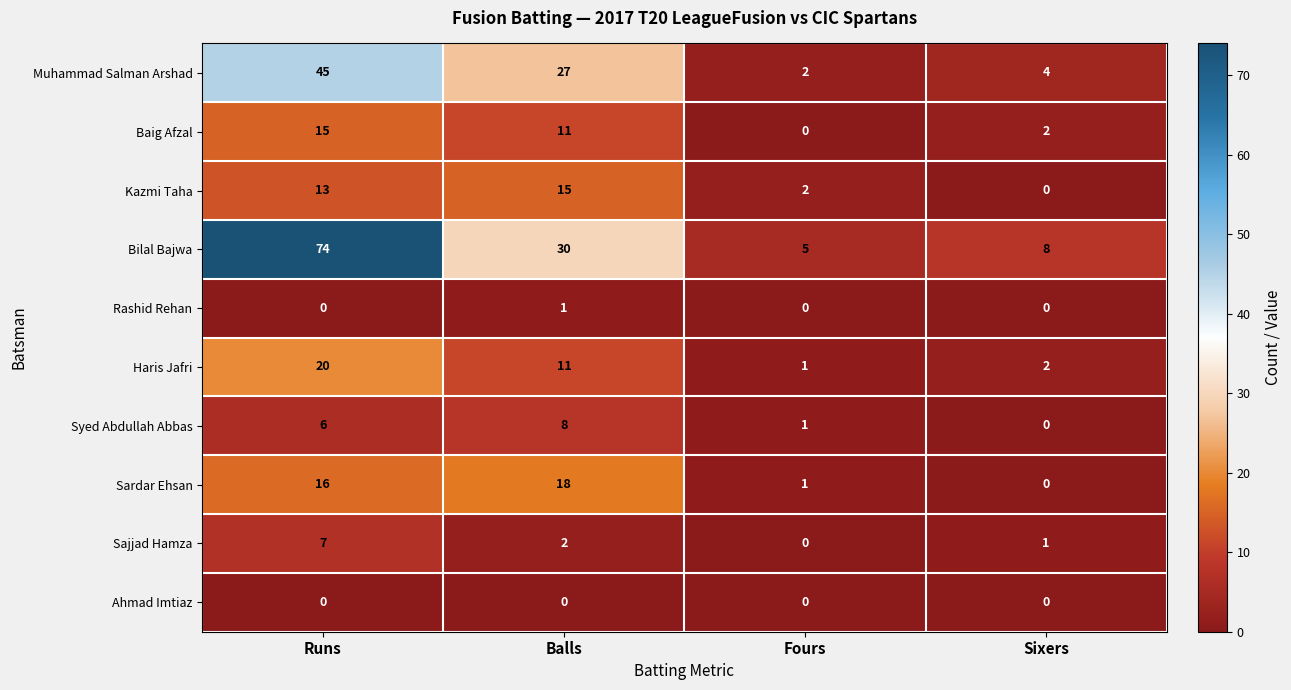

Rank the categories by Kazmi Taha value from highest to lowest.

Balls, Runs, Fours, Sixers